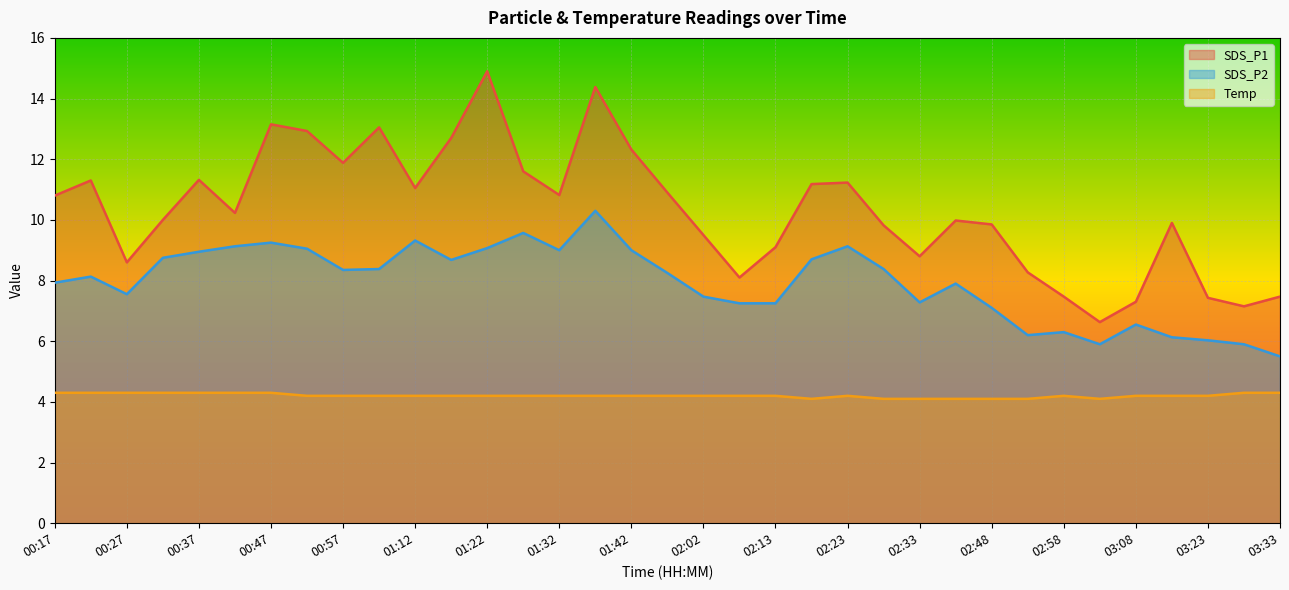

How many data points does each series have?

35